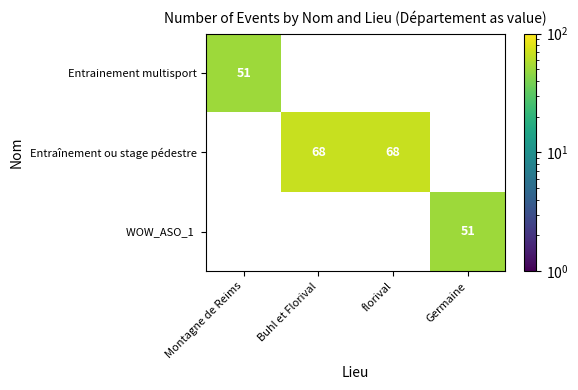

Count the number of categories in the chart.

4